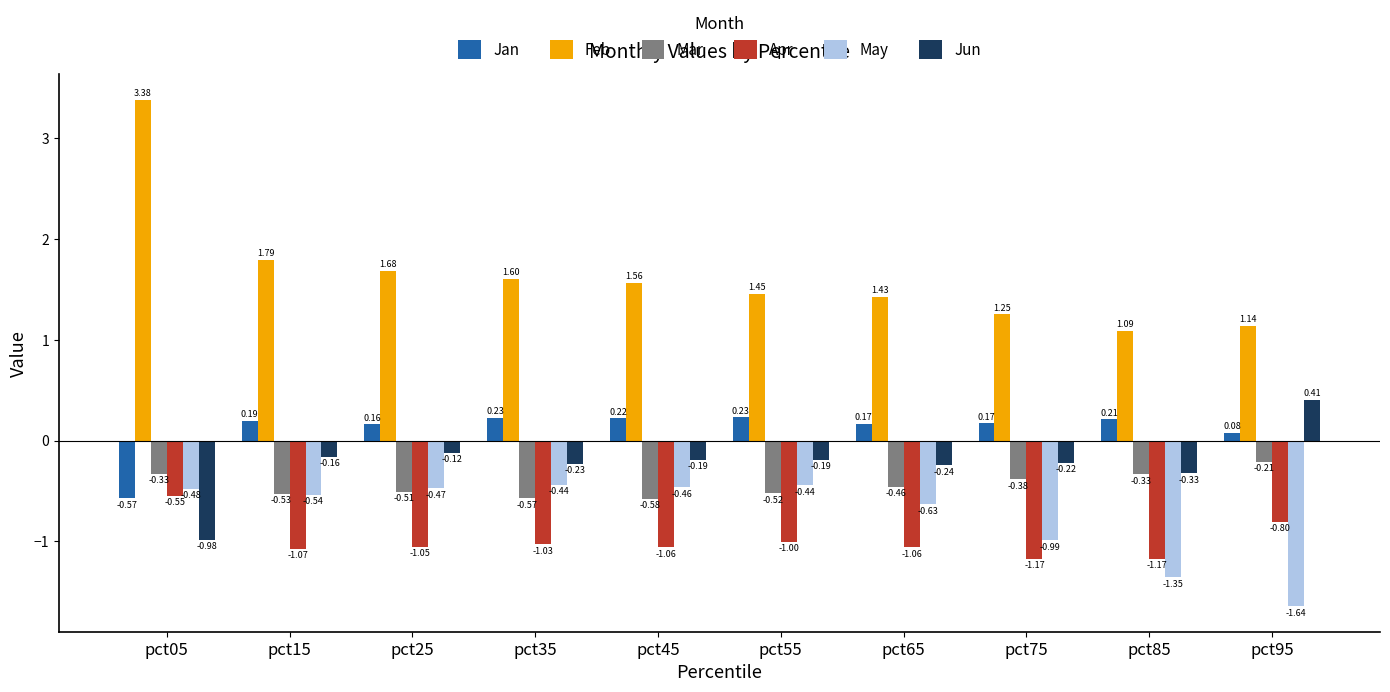

At pct45, list the series in order from smallest to largest.

Apr, Mar, May, Jun, Jan, Feb